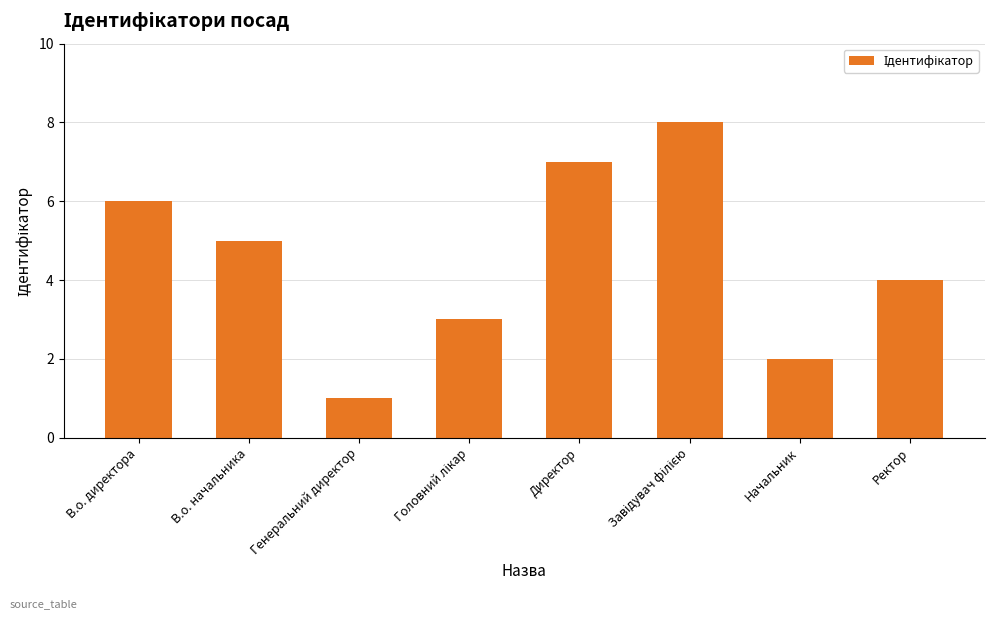

True or false: the data shows 2 at Начальник.

True